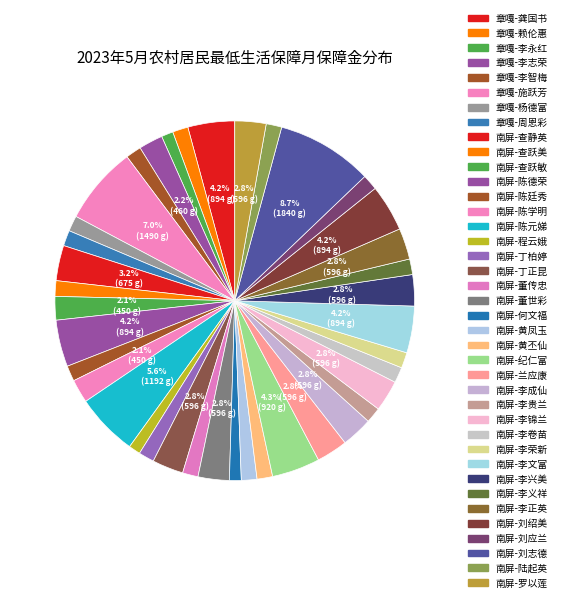

What percentage is the 南屏-董世彩 slice, to the nearest percent?

3%